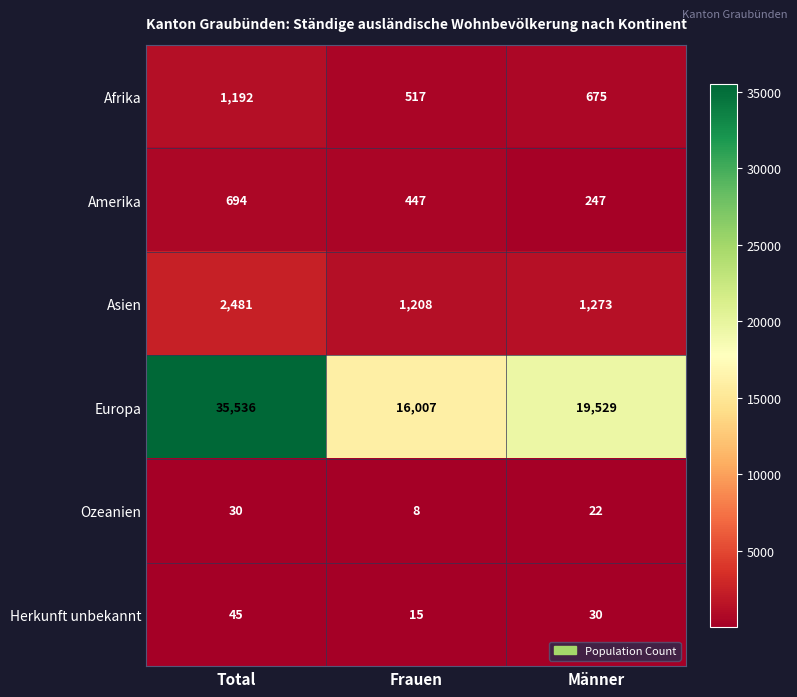

What is the difference between the highest and lowest values at Männer?

19507